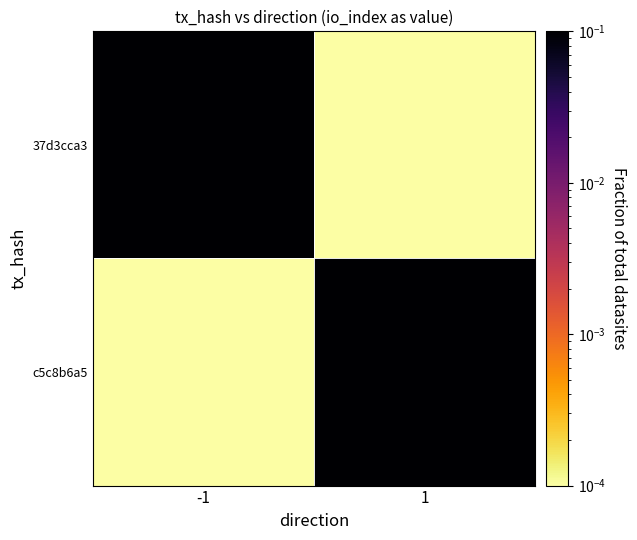

Rank the series by their maximum value, from highest to lowest.

37d3cca3, c5c8b6a5